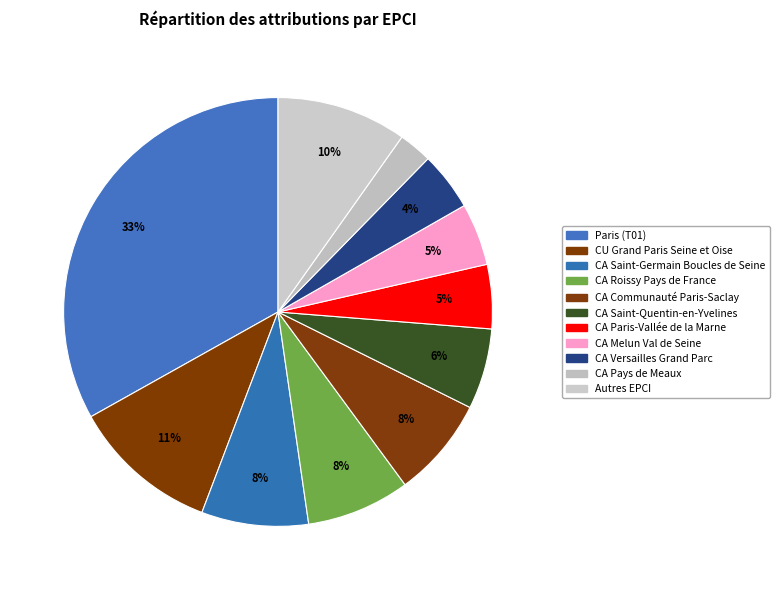

How many segments does this pie chart have?

11